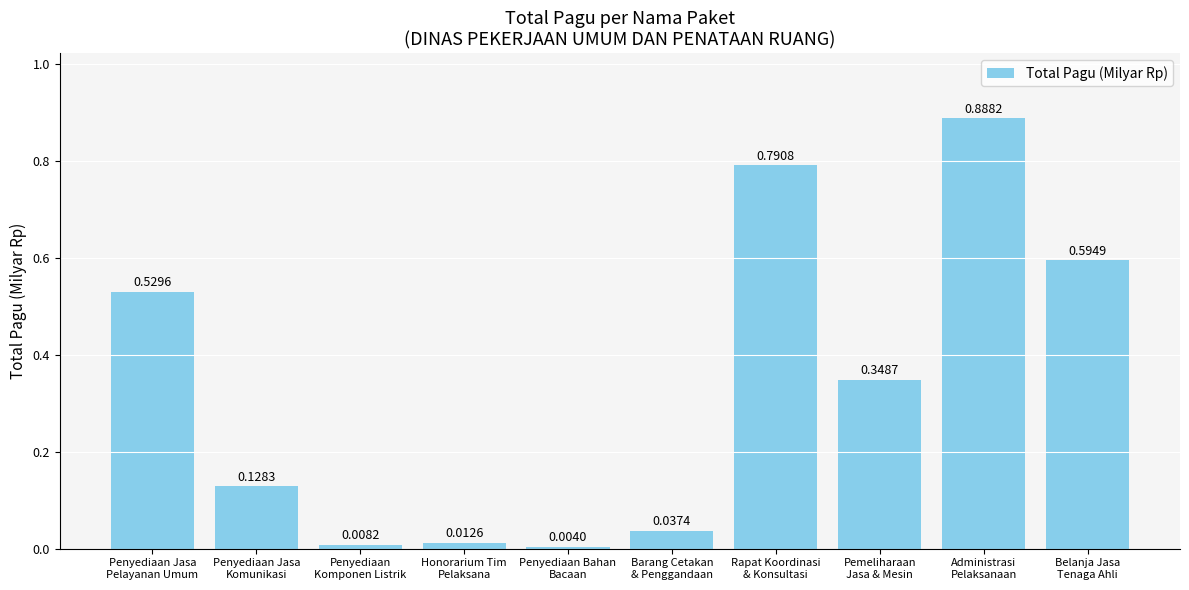

What is the sum of all values?

3.3